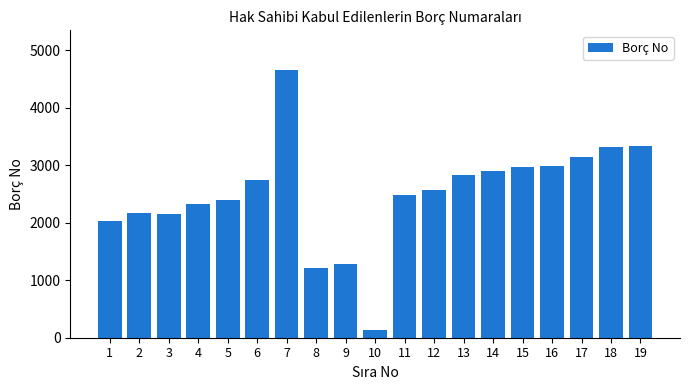

What is the difference between the values at 19 and 2?

1159